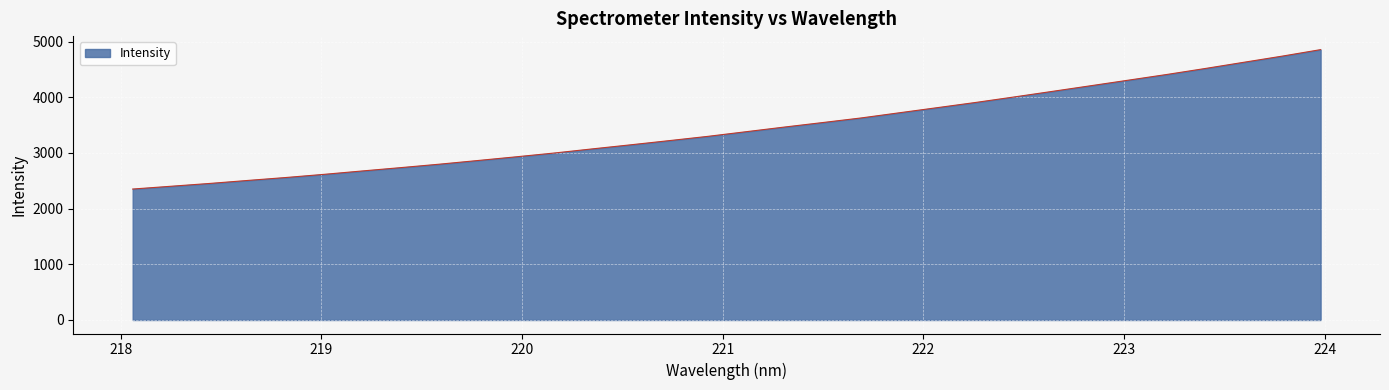

What is the difference between the maximum and minimum values?

2504.2